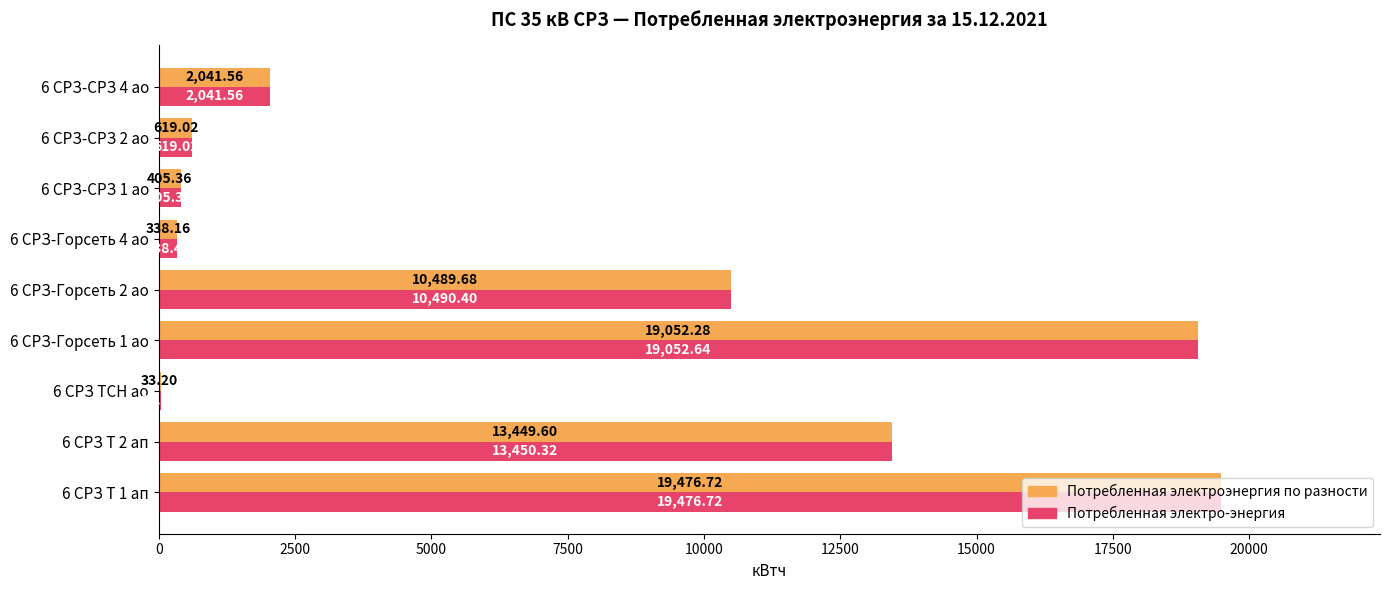

What is the sum of all Потребленная электро-энергия values?

65907.6